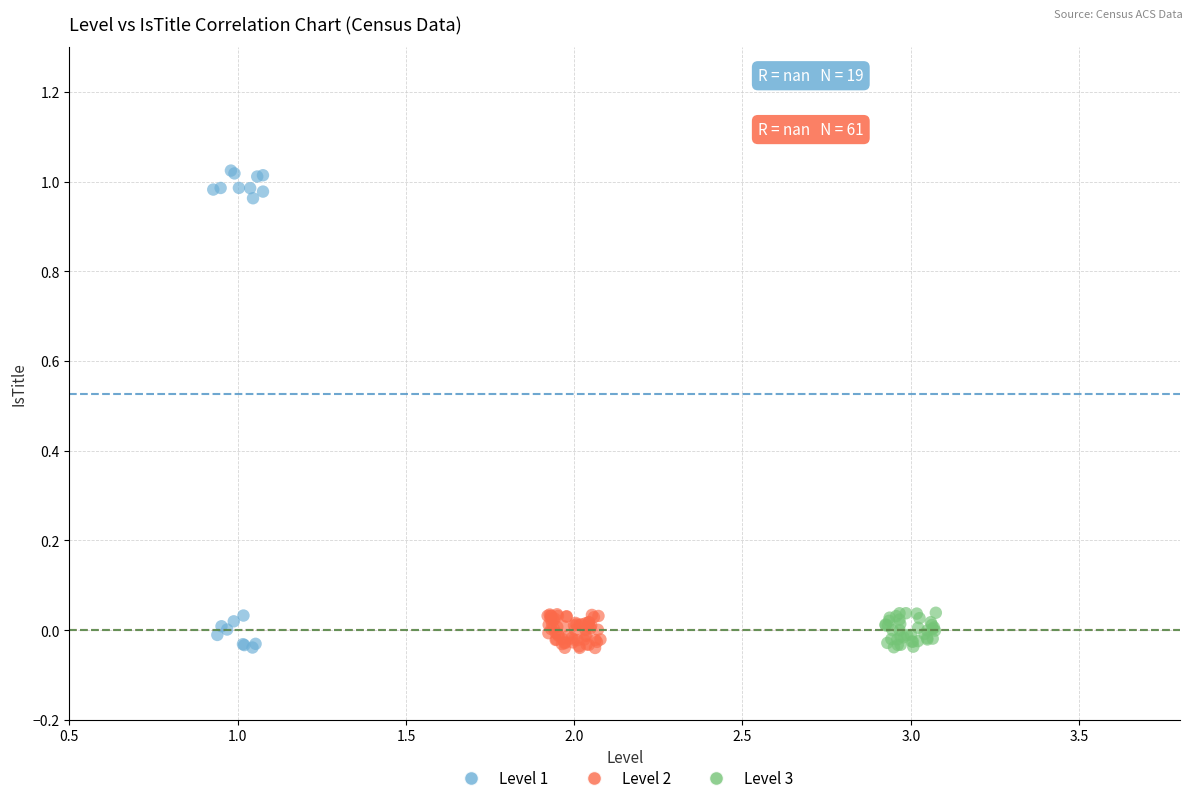

What are all the series names shown in the legend?

Level 1, Level 2, Level 3